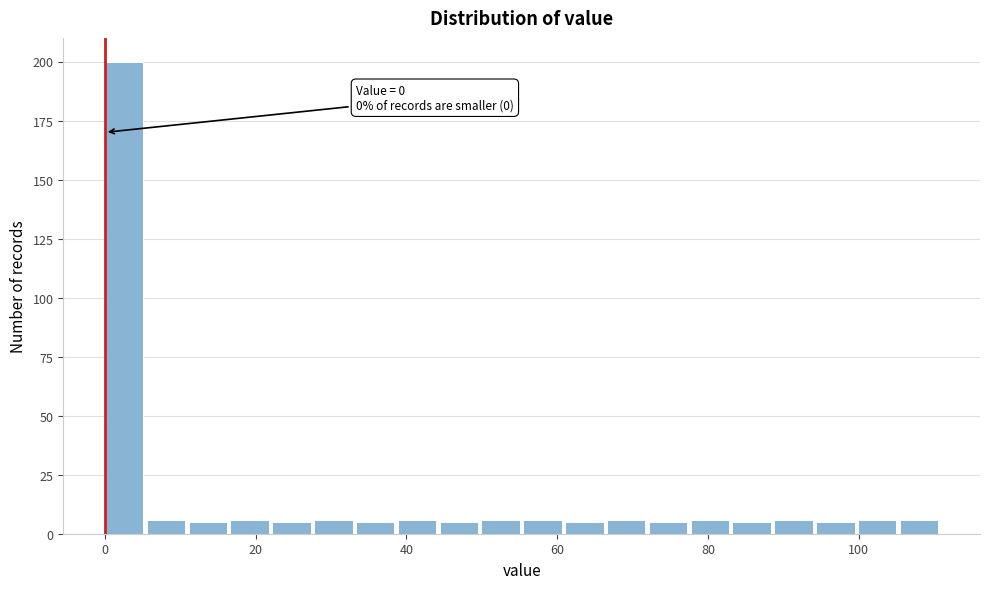

Read against the x-axis, roughly where is the centre of the tallest bar?

2